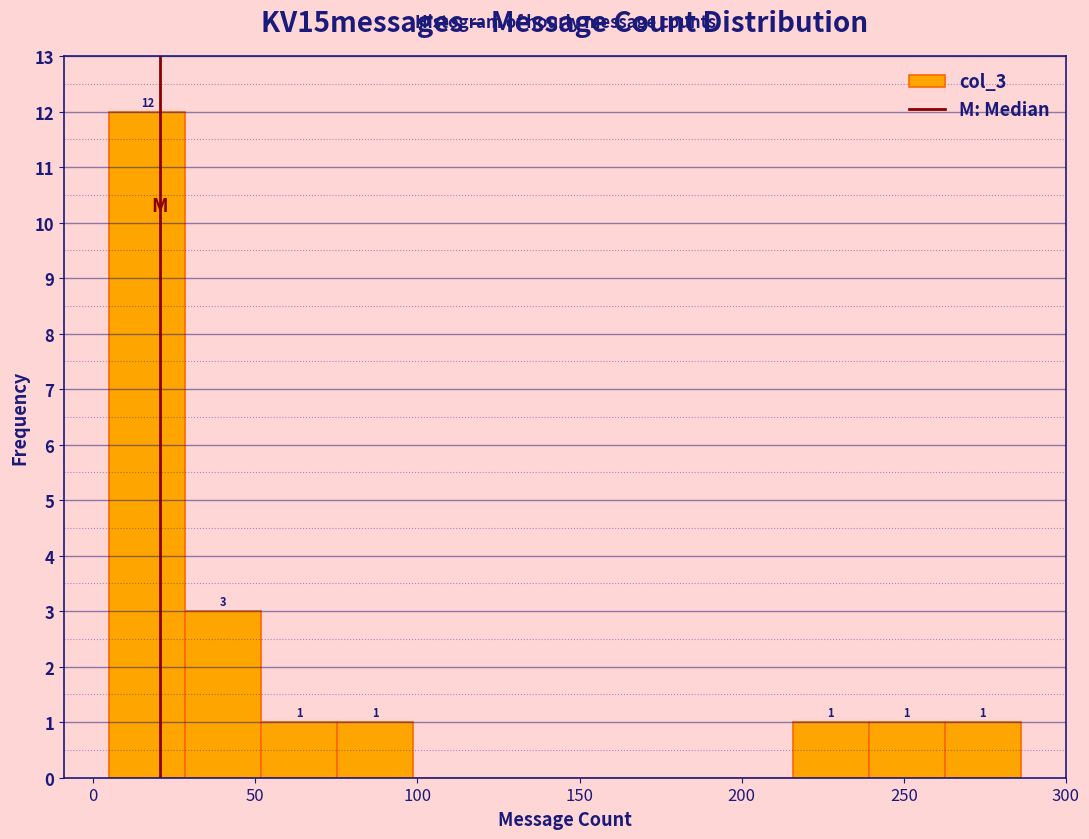

Over which range of the x-axis is the bar tallest?

5 to 30